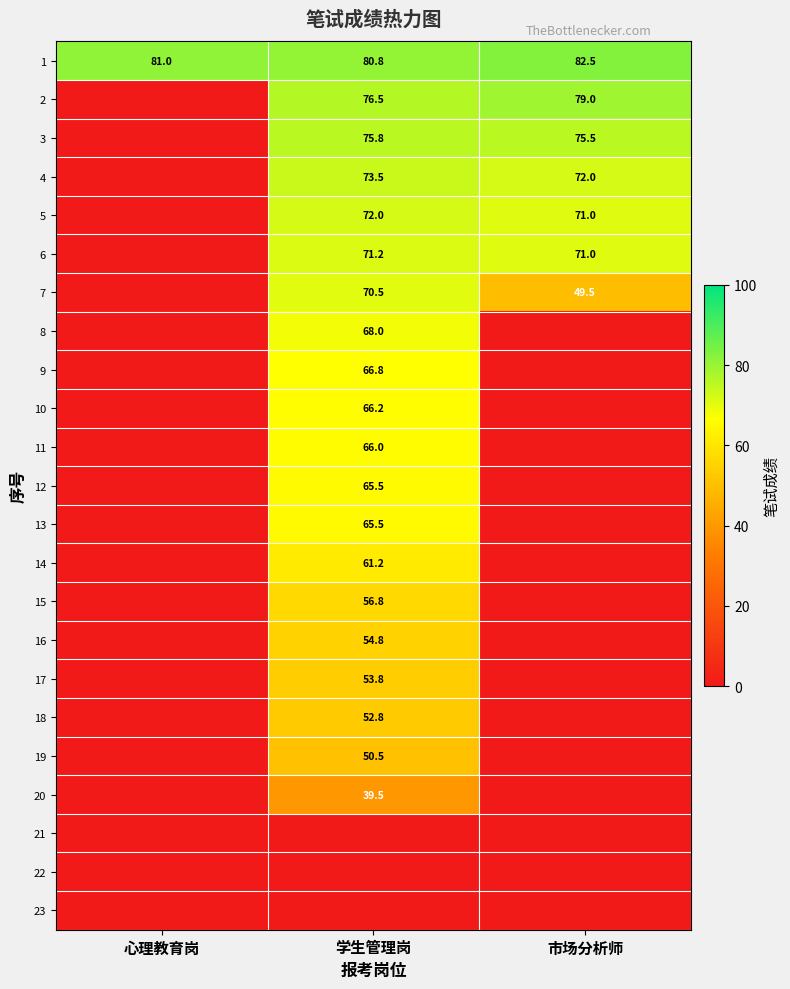

Is it true that 12 equals 65.5 at 学生管理岗?

True